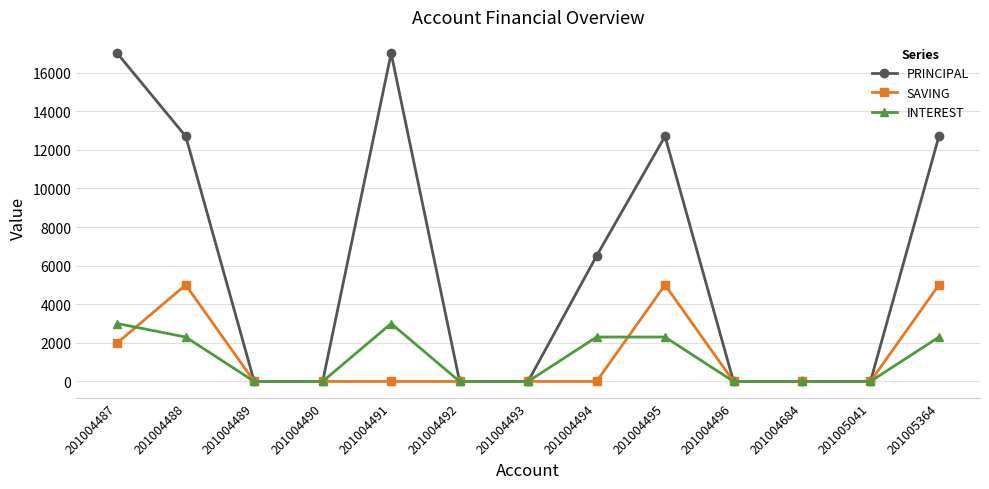

How many series are shown in this chart?

3